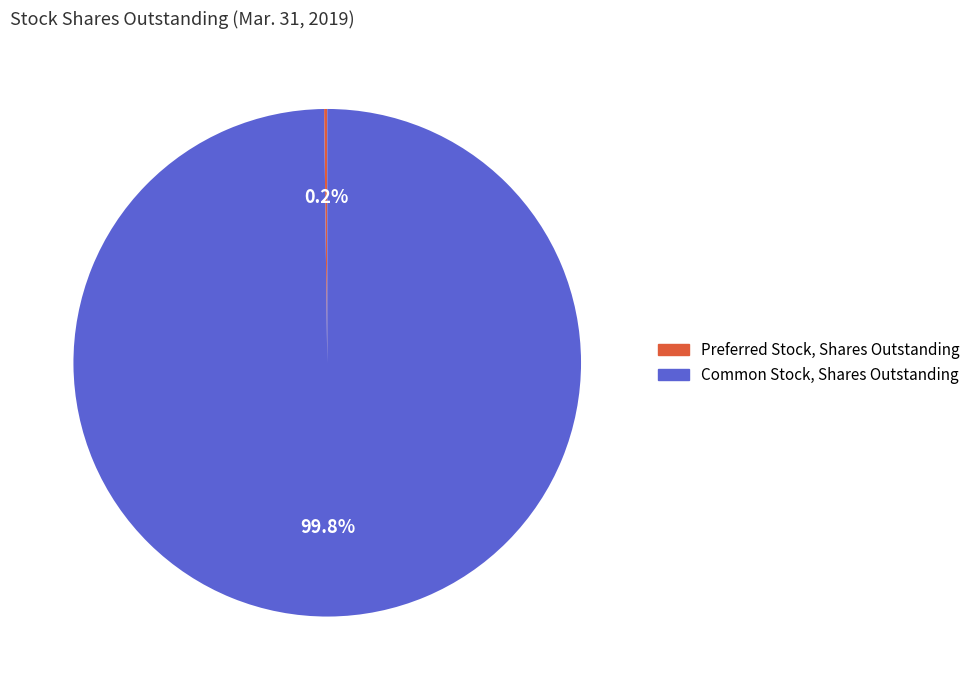

Which slice is the largest?

Common Stock, Shares Outstanding